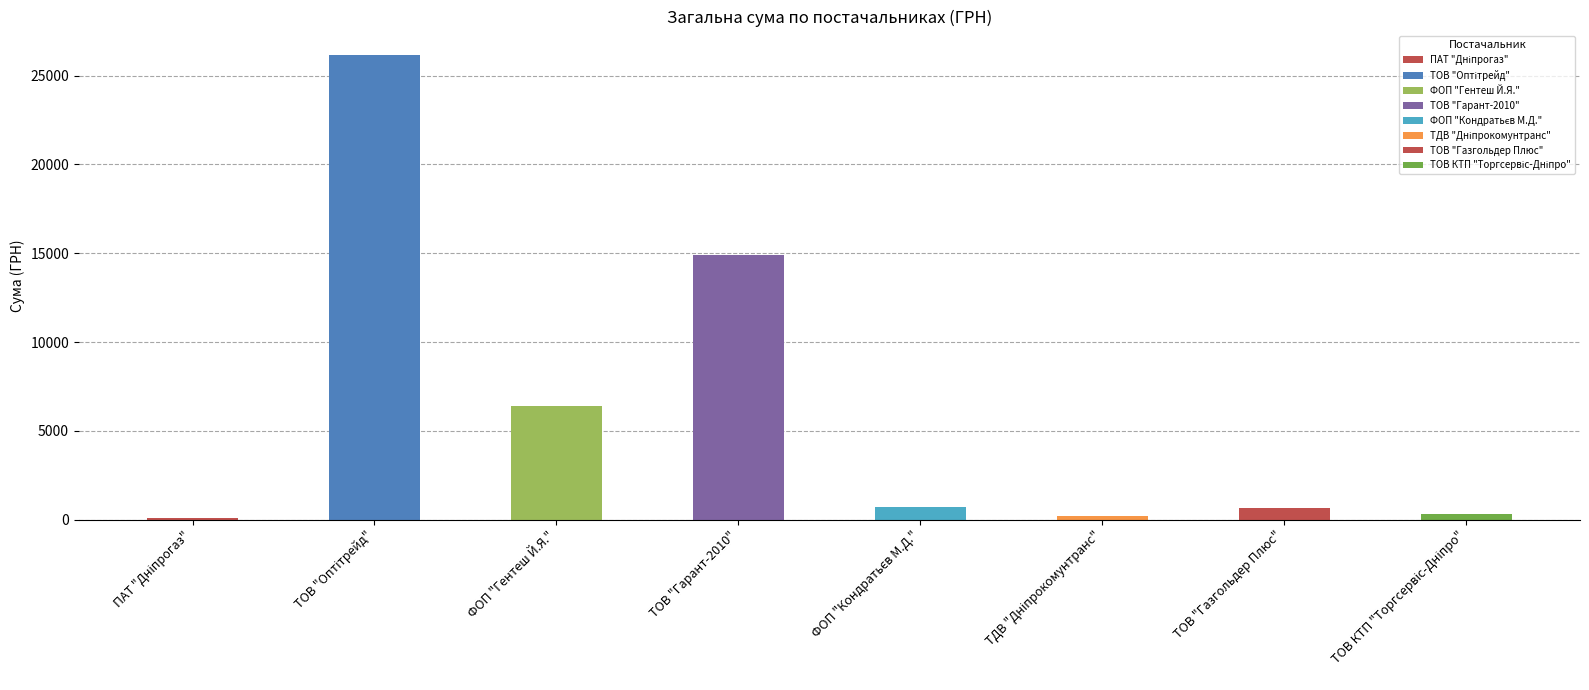

Where is the data nearest to the value 12818?

ТОВ "Гарант-2010"